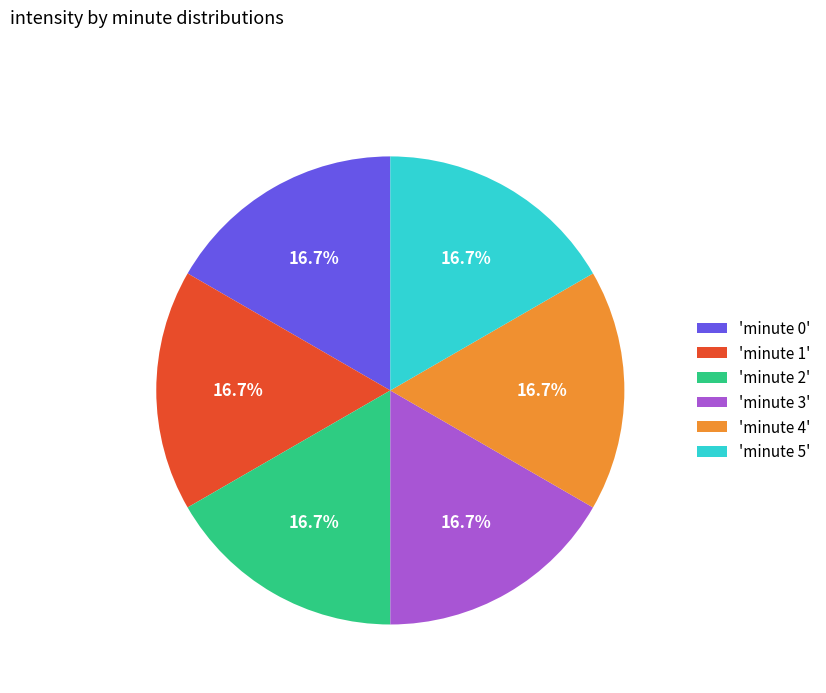

Is there any slice that represents more than half of the pie?

No